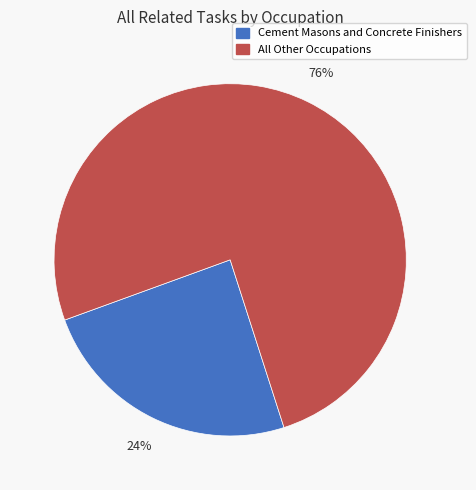

To the nearest percent, what is the average slice percentage?

50%